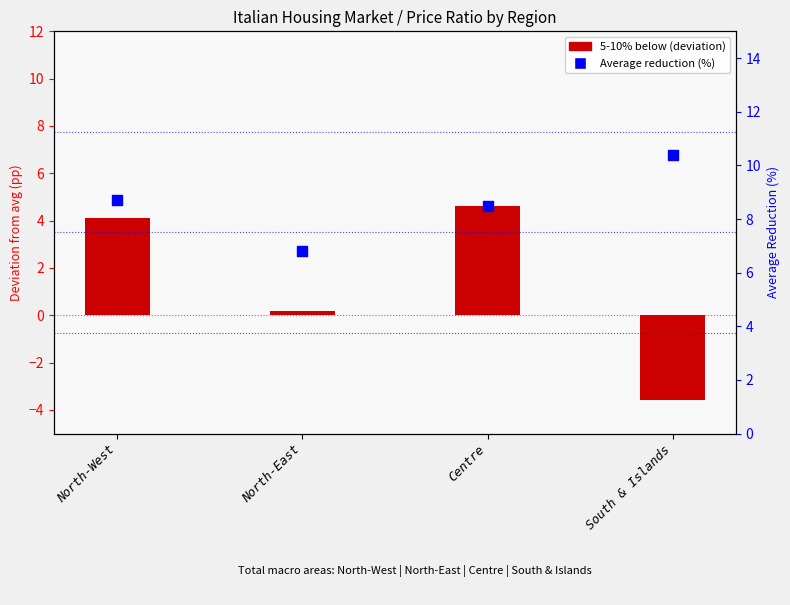

Which series has the widest spread of Y values?

5-10% below (centered)